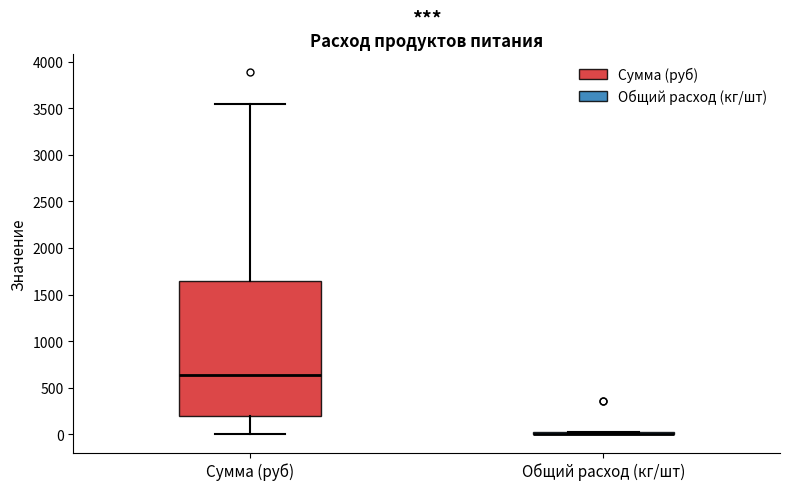

Reading left to right, transcribe this box plot: for each box, give where its median line is, the range the box spans, and where its two whiskers end, as read against the y-axis. The values are not printed on the chart, so give them approximately, as read against the axis.

Сумма (руб): median 650, box 200 to 1650, whiskers 0 to 3550
Общий расход (кг/шт): box collapsed to a line at 0, whiskers 0 to 50